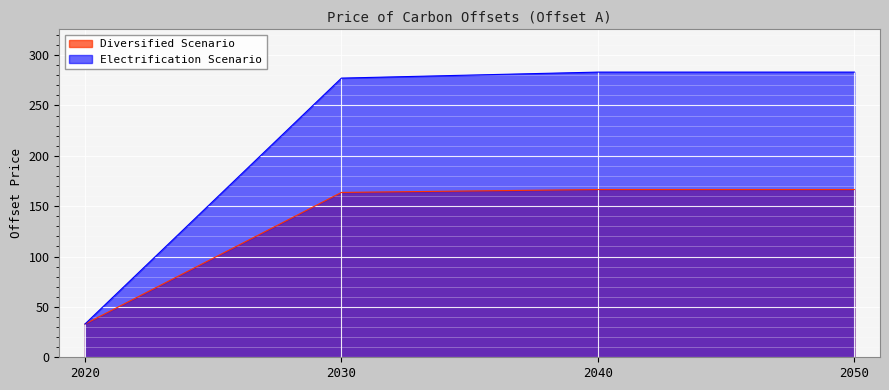

Rank the series at 2030 from lowest to highest value.

Diversified Scenario, Electrification Scenario